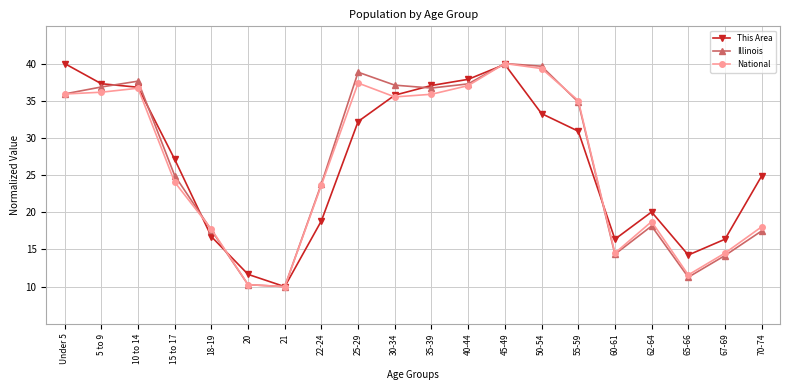

What is the value of the Illinois point at the 1st from the left?

35.9